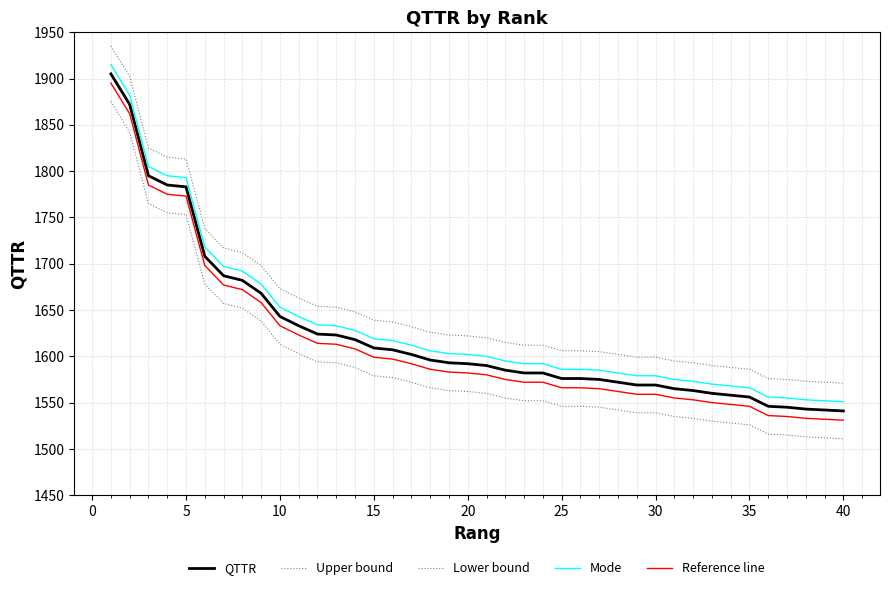

Rank the series by their maximum value, from highest to lowest.

Upper bound, Mode, QTTR, Reference line, Lower bound